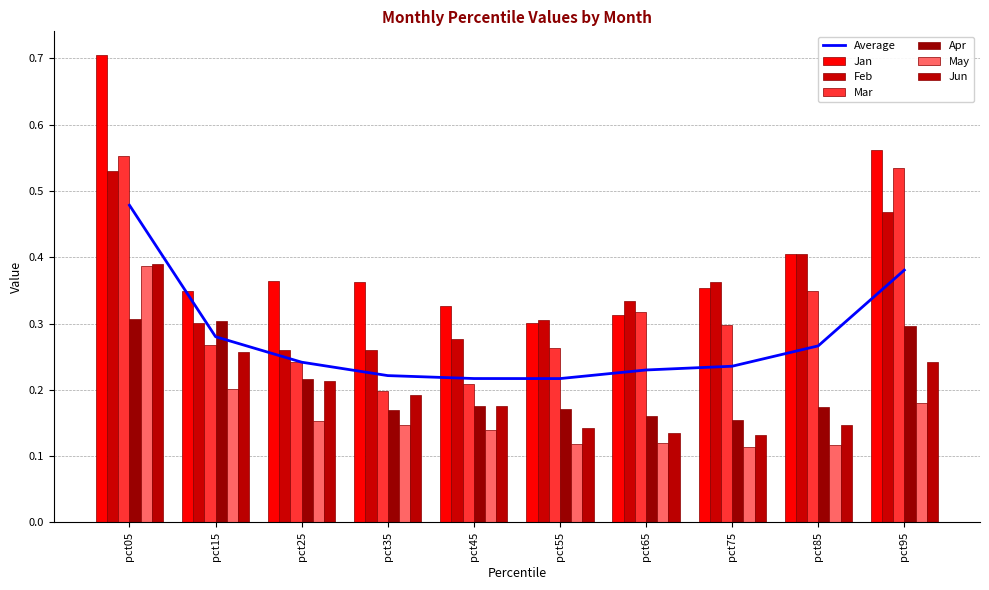

True or false: Feb has a value of 0.3 at pct35.

True